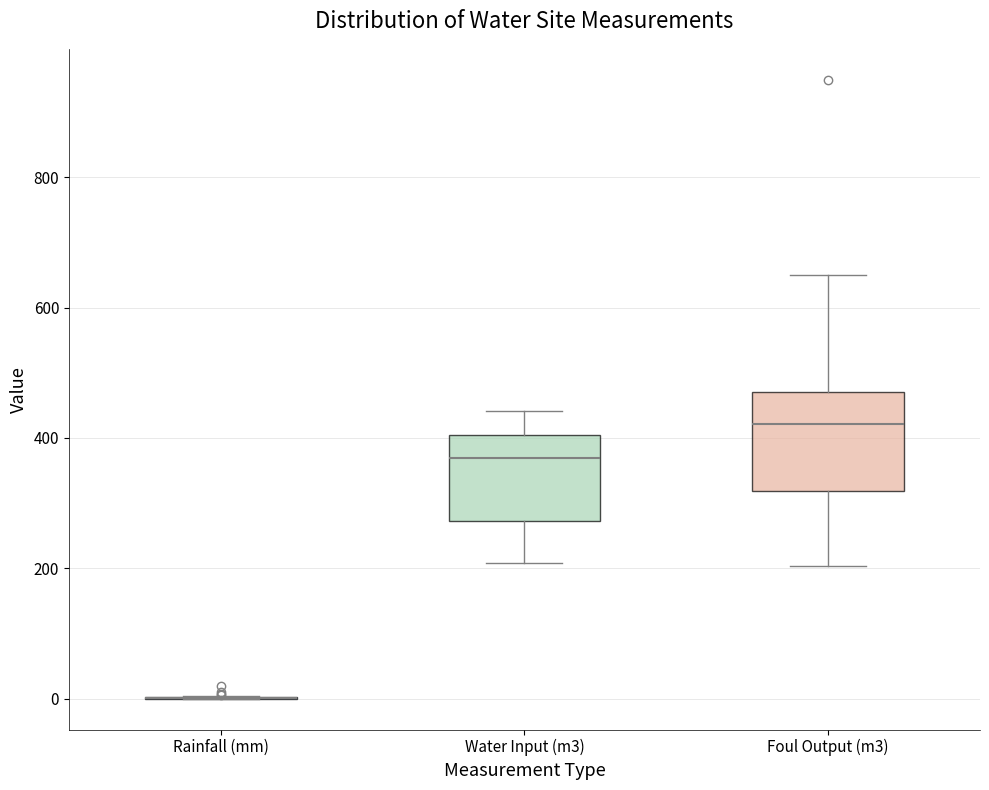

Reading left to right, transcribe this box plot: for each box, give where its median line is, the range the box spans, and where its two whiskers end, as read against the y-axis. The values are not printed on the chart, so give them approximately, as read against the axis.

Rainfall (mm): box collapsed to a line at 0, whiskers 0 to 0
Water Input (m3): median 360, box 280 to 400, whiskers 200 to 440
Foul Output (m3): median 420, box 320 to 480, whiskers 200 to 640